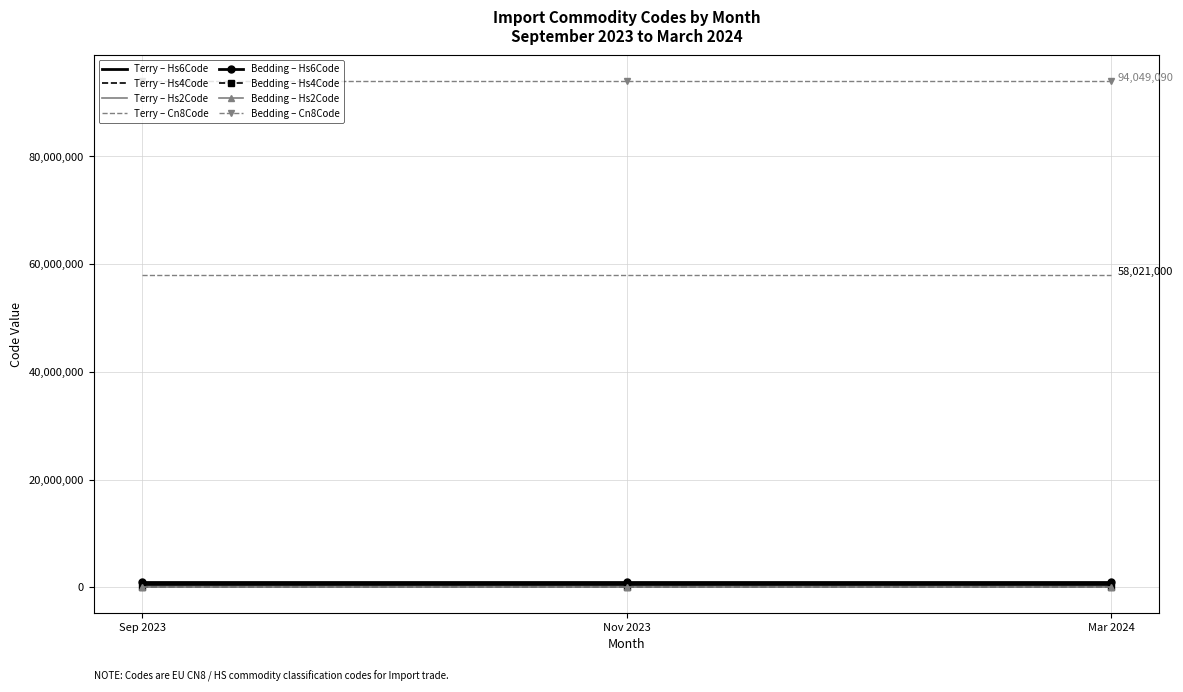

What is the greatest value displayed?

94049090